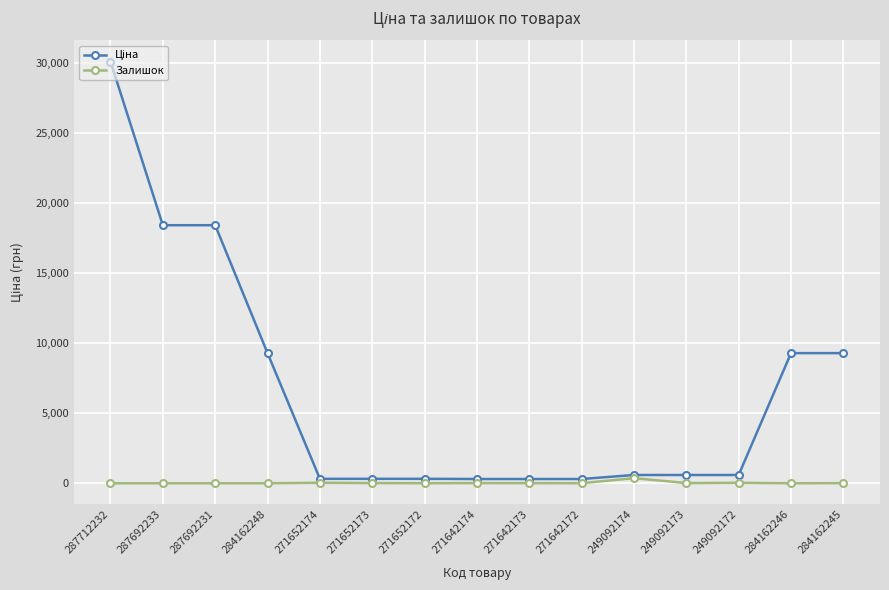

What is the difference between the highest and lowest values at 287692233?

18420.9